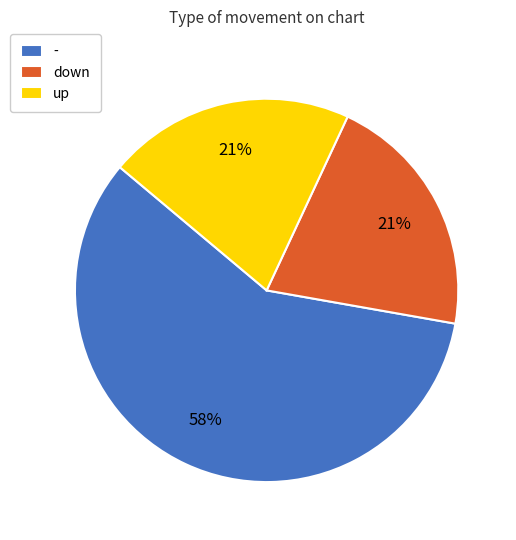

To the nearest percent, what portion does down represent?

21%